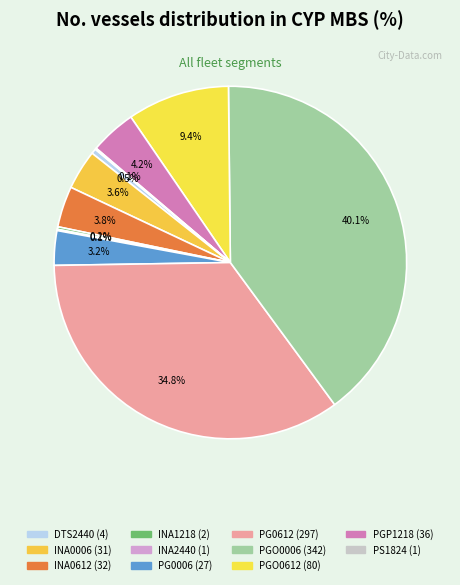

How many segments does this pie chart have?

11